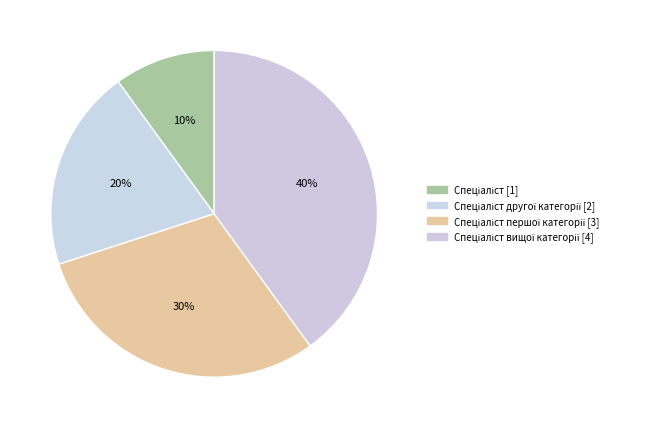

Rank the categories by value from highest to lowest.

Спеціаліст вищої категорії, Спеціаліст першої категорії, Спеціаліст другої категорії, Спеціаліст